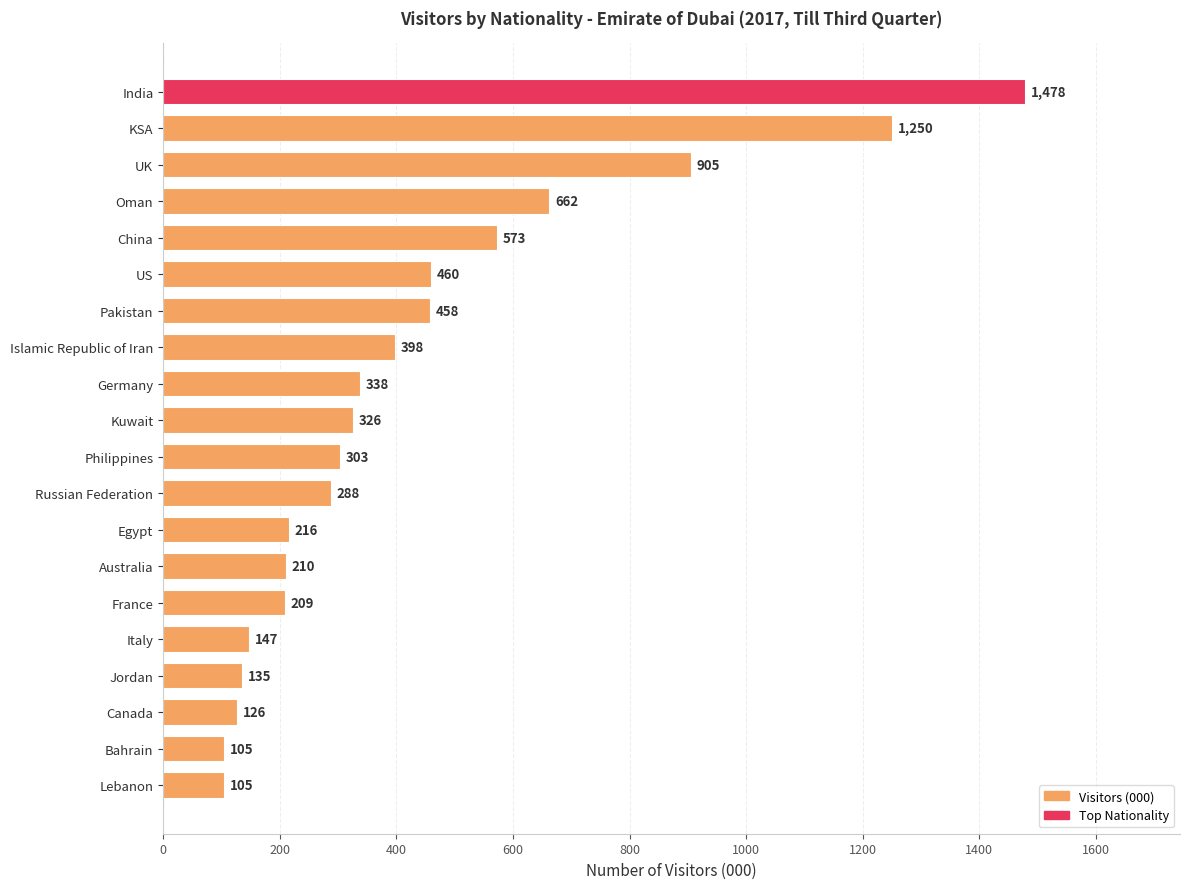

What is the label of the 20th bar from the bottom?

India